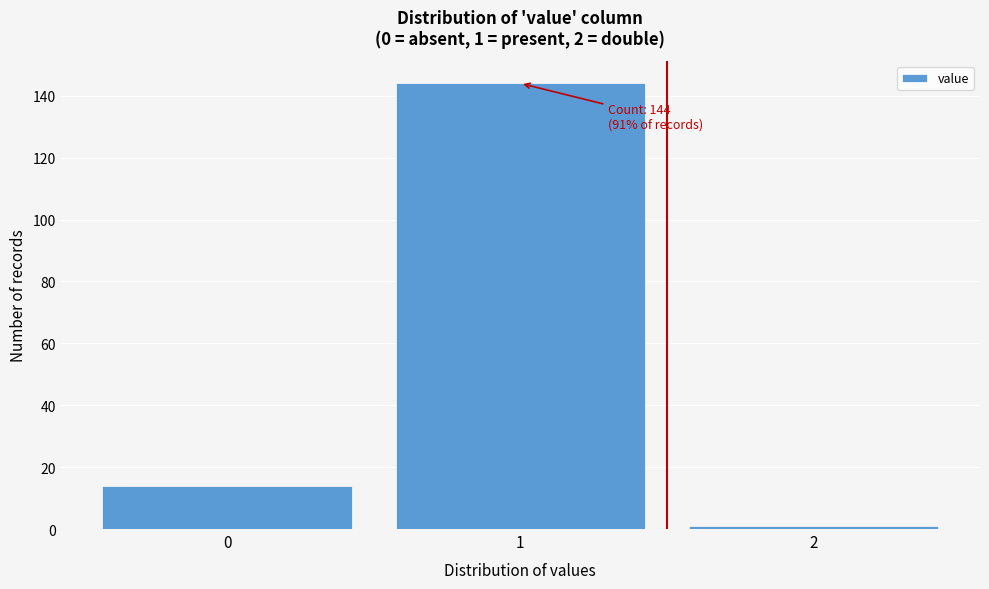

Which range on the x-axis has the tallest bar?

0.5 to 1.5